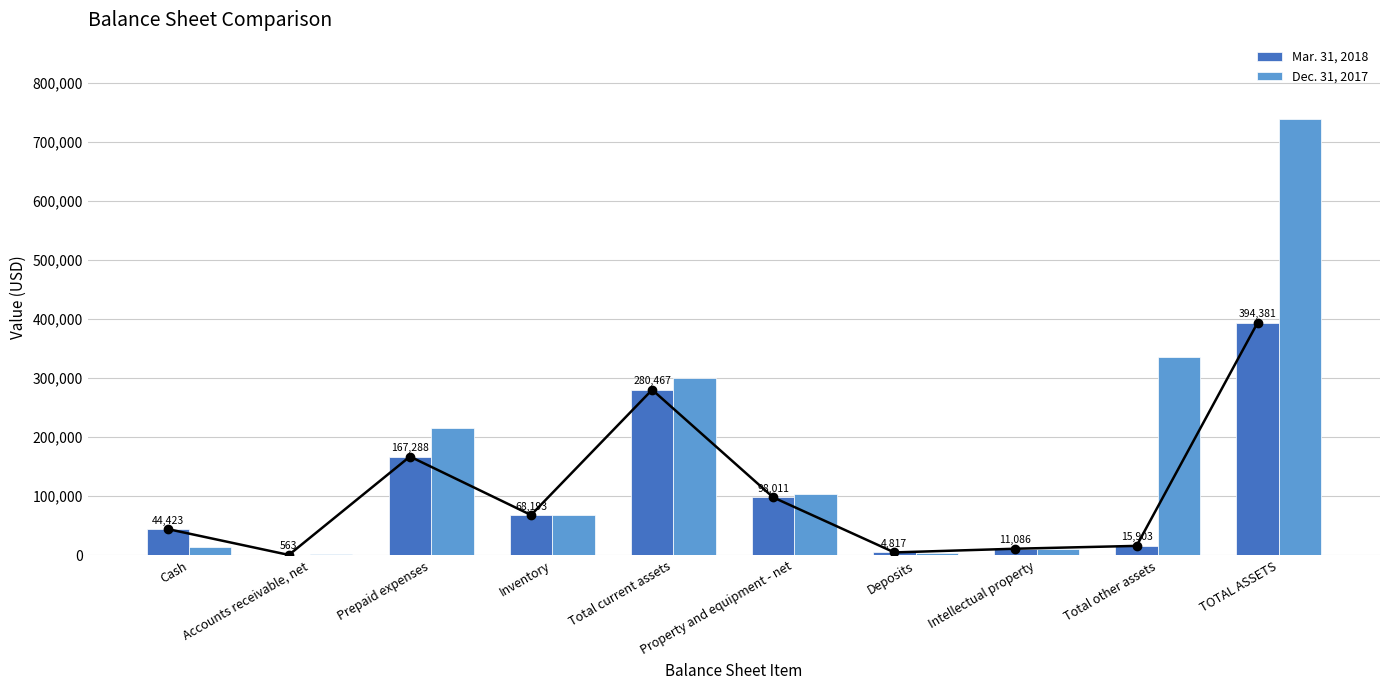

What position from the right is Total other assets?

2